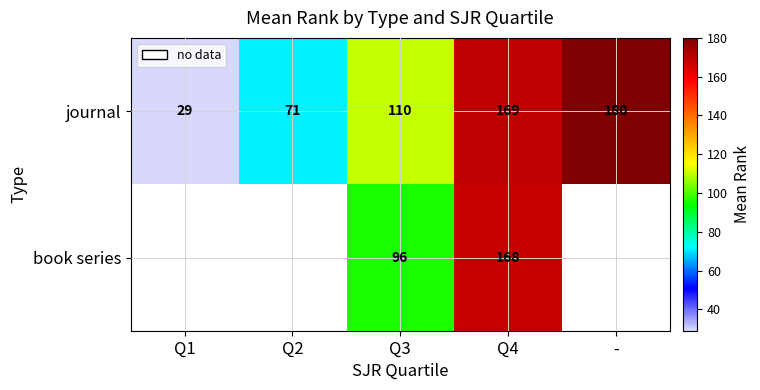

What is the average value of the journal series?

112